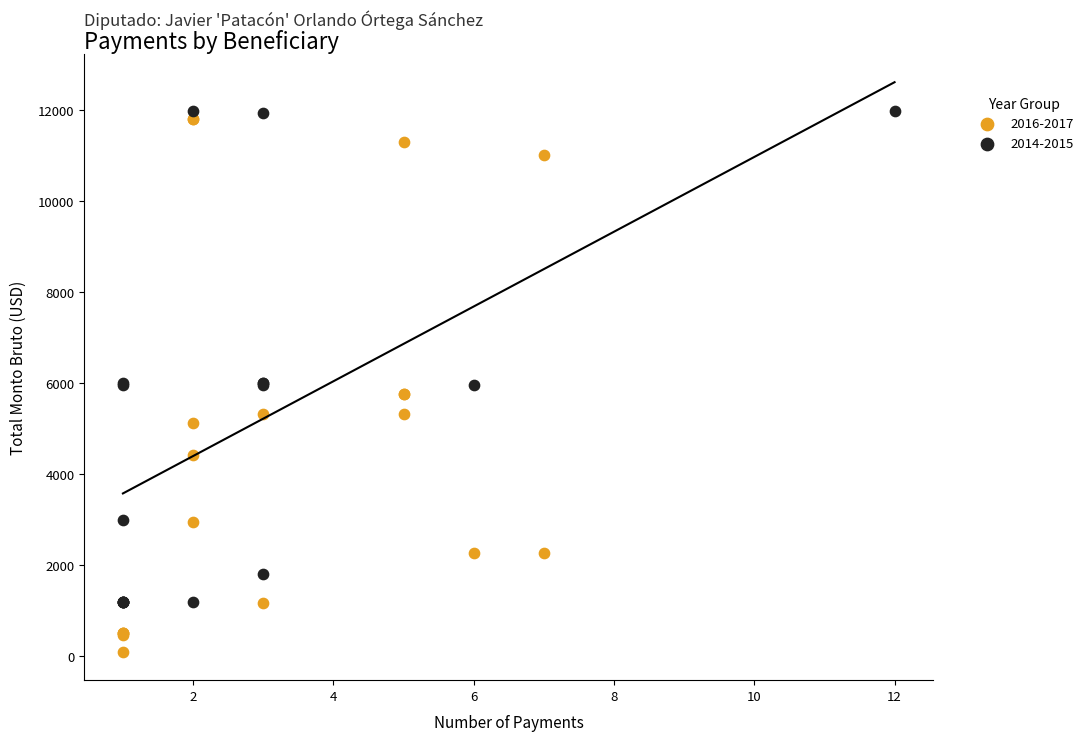

Which series contains the lowest Y value?

2016-2017